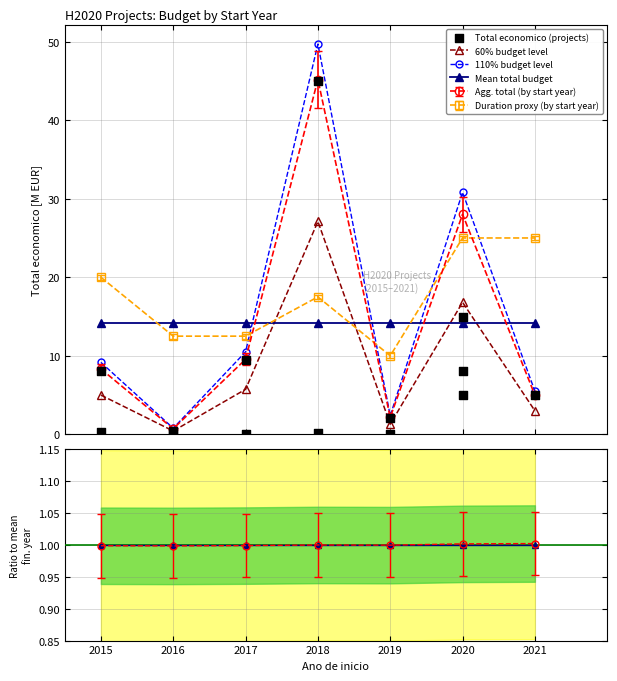

What is the change in value from 2016 to 2020?

+14.5